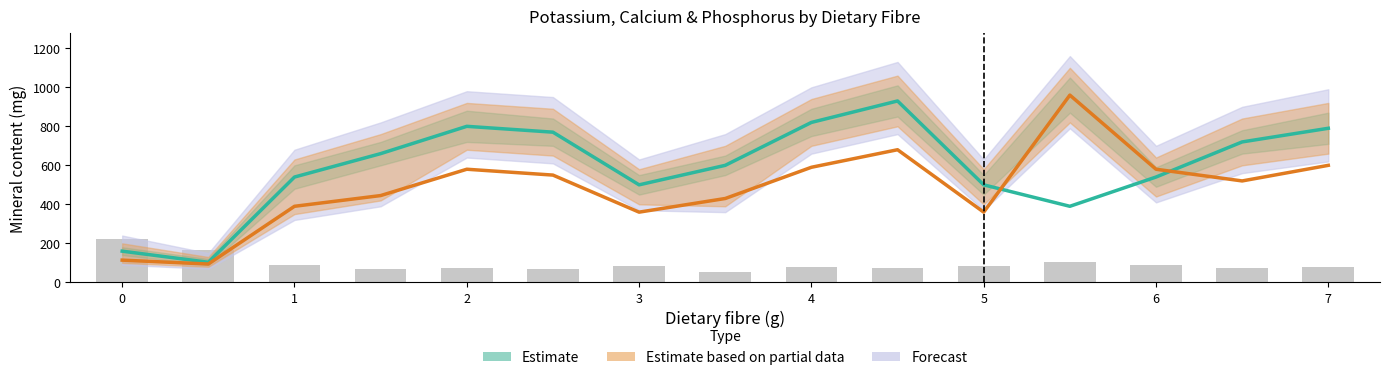

Is the value of Potassium (K) (mg) at 3 greater than the value of Calcium (Ca) (mg) at 2?

No